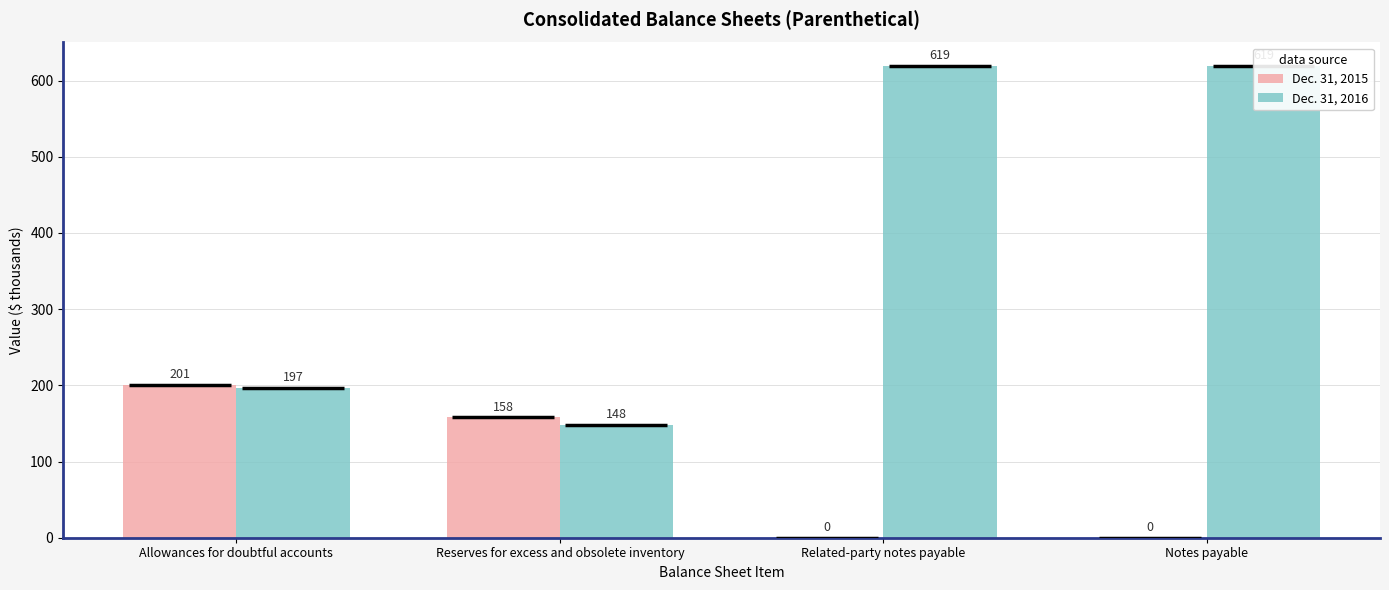

Rank the categories by Dec. 31, 2015 value from highest to lowest.

Allowances for doubtful accounts, Reserves for excess and obsolete inventory, Related-party notes payable, Notes payable